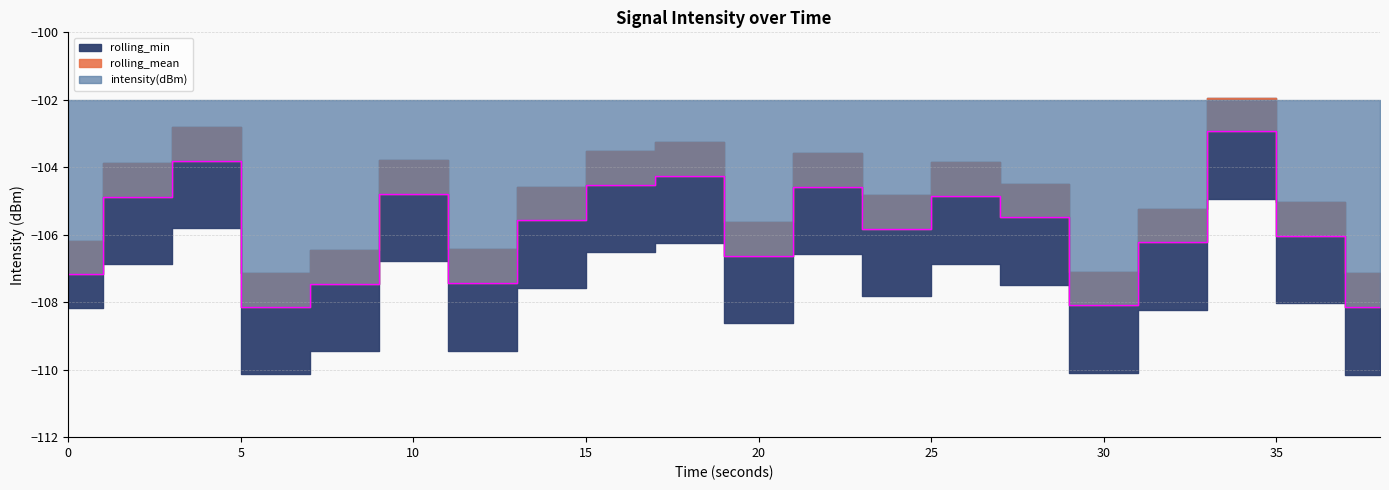

Which series has the largest range (max minus min)?

intensity(dBm)